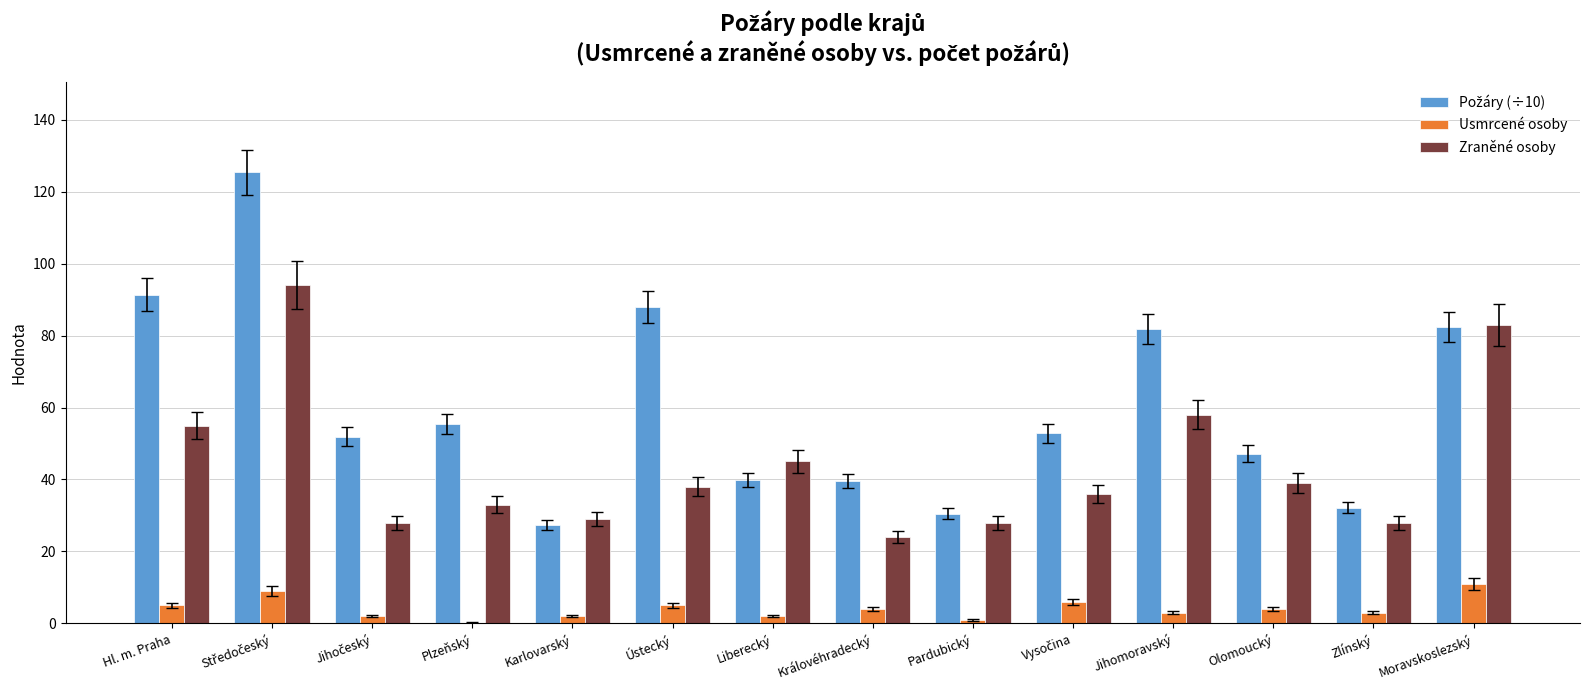

What is the maximum value shown in the chart?

125.4